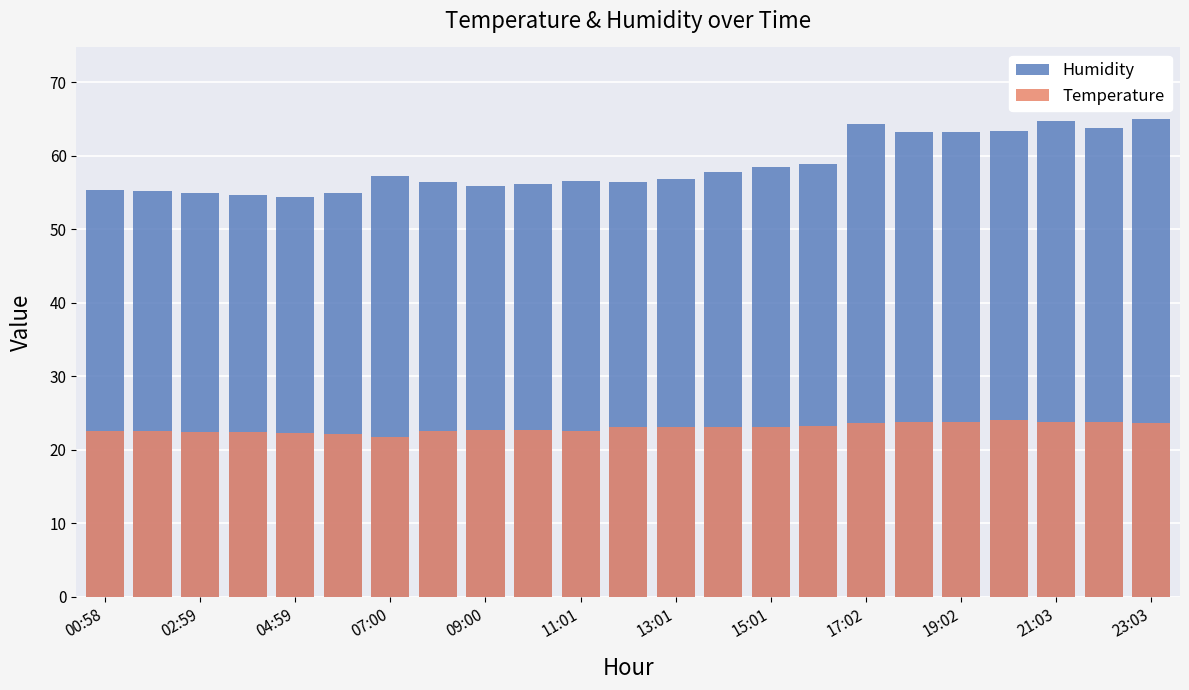

What is the difference between the maximum and minimum values in the Humidity series?

10.6